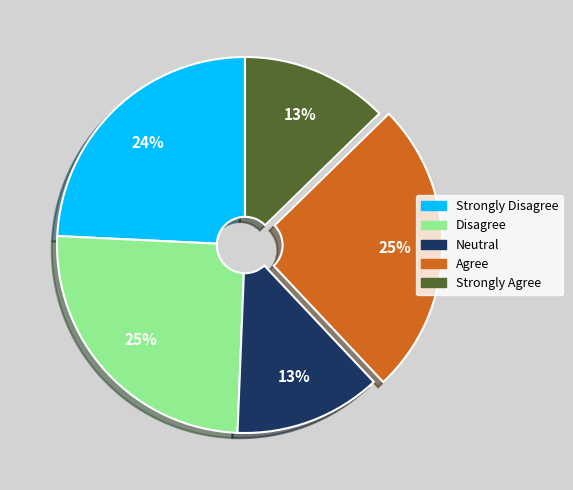

To the nearest percent, what is the average slice percentage?

20%